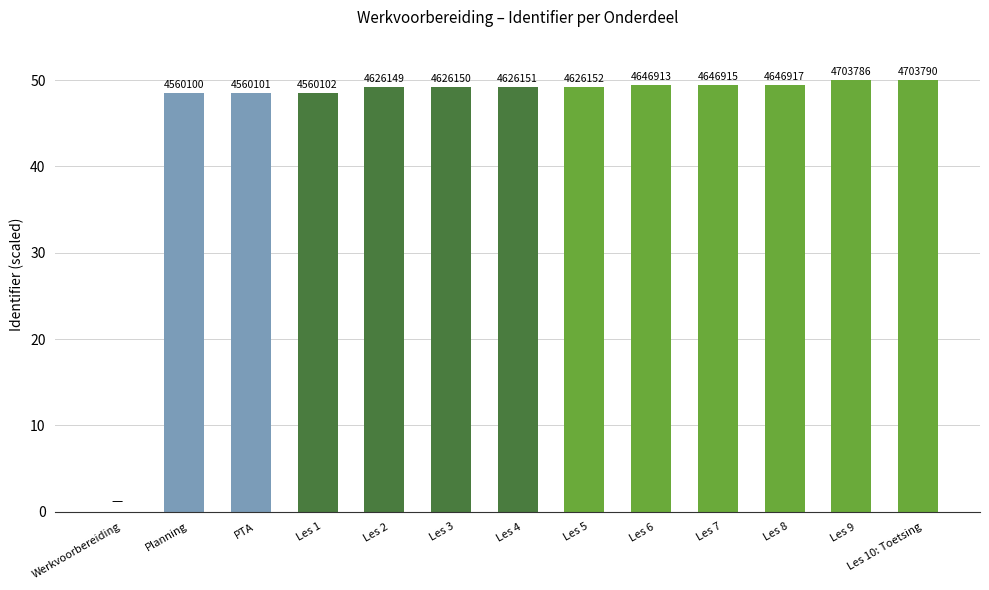

Are the bars horizontal?

No